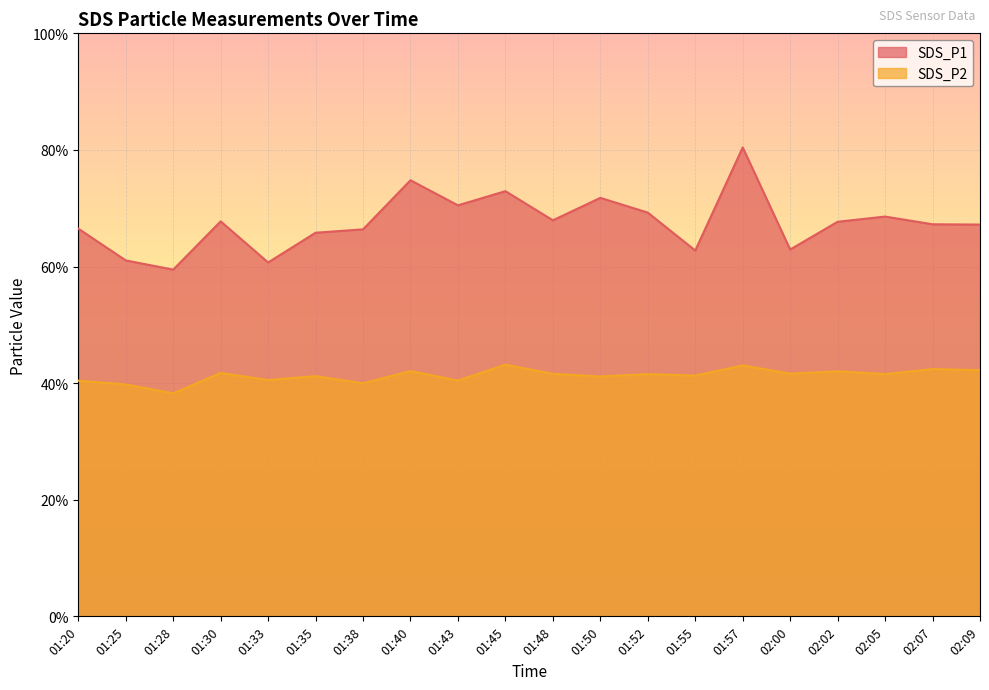

Between 01:45 and 02:05, which series saw the biggest shift?

SDS_P1